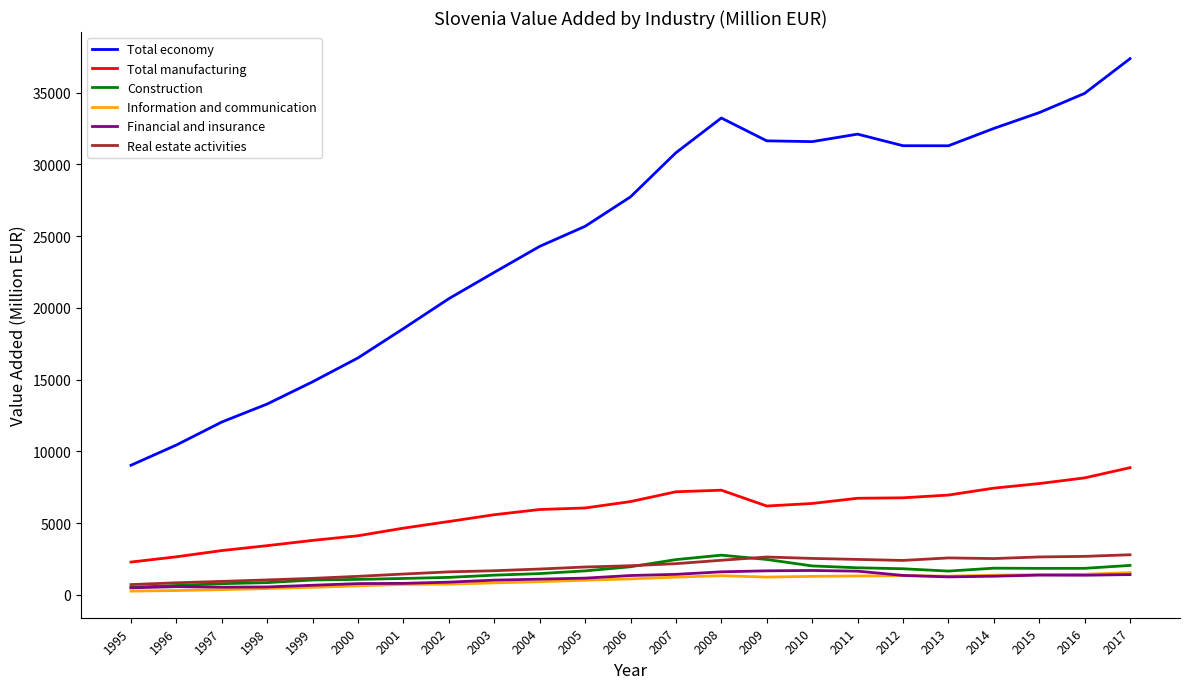

Is it true that Financial and insurance equals 1427.9 at 2007?

True